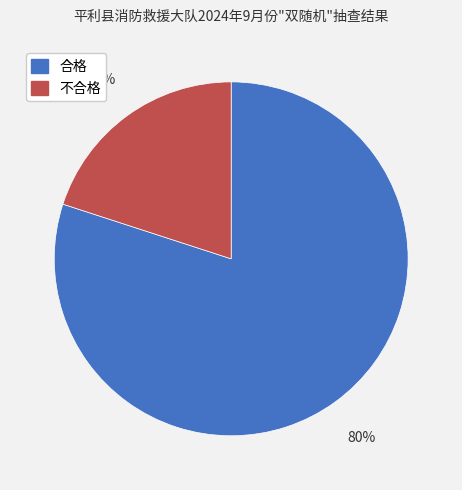

True or false: 合格 accounts for 80% of the total.

True